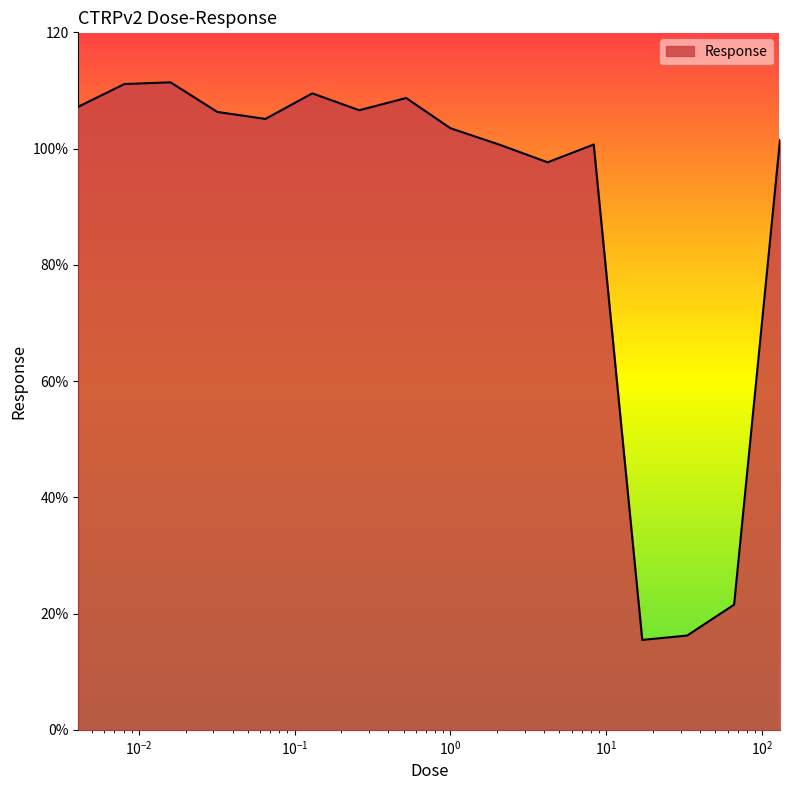

Reading left to right, extract all data points from this chart.

107.2	111.1	111.4	106.3	105.1	109.5	106.6	108.7	103.5	100.6	97.6	100.7	15.5	16.2	21.5	101.5